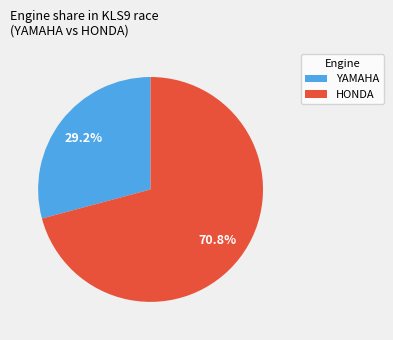

What percentage is the YAMAHA slice, to the nearest percent?

29%